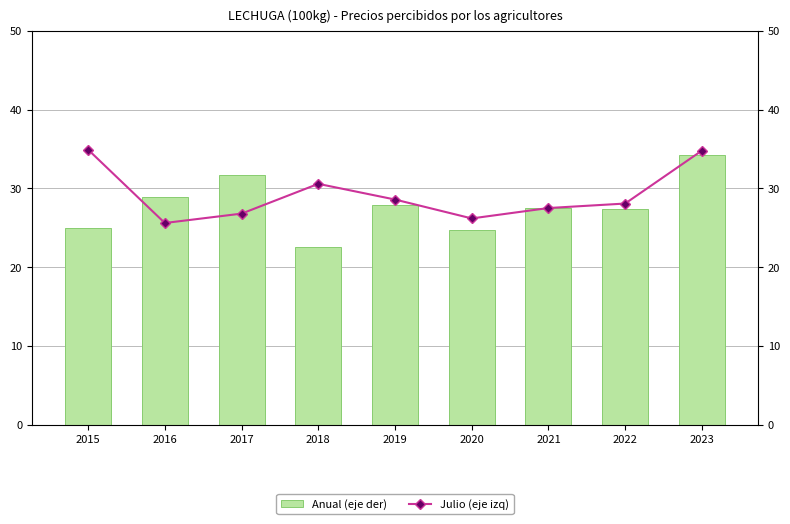

Which category has the highest value across all series?

2015